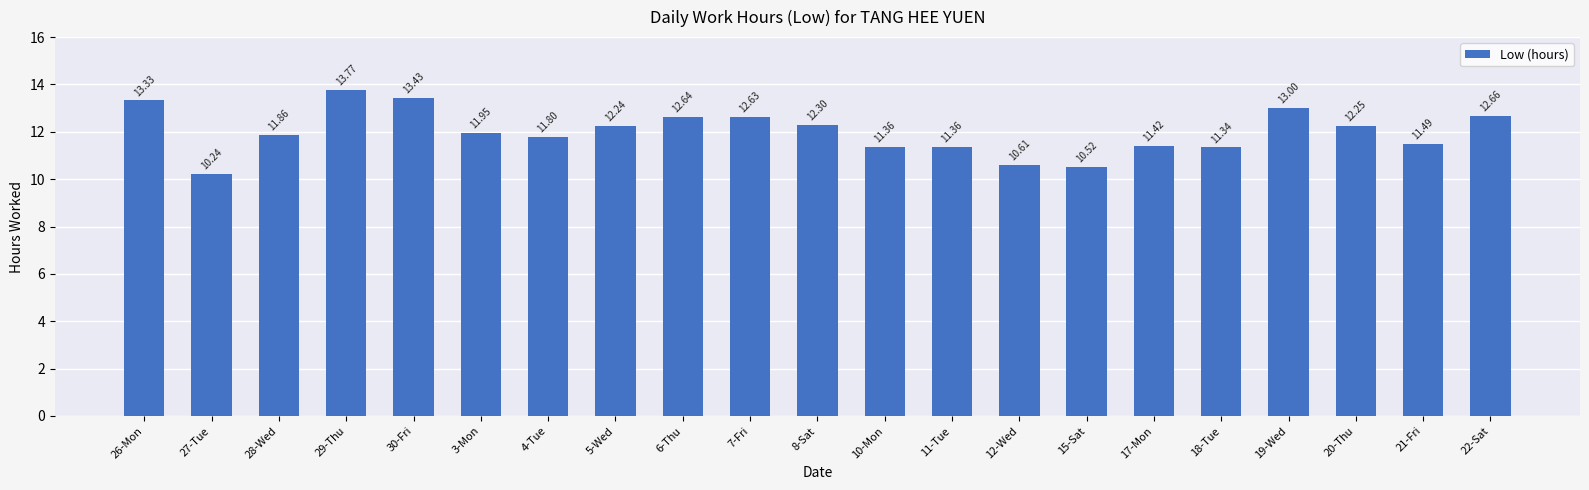

Is it true that the value at 19-Wed is 13.0?

True